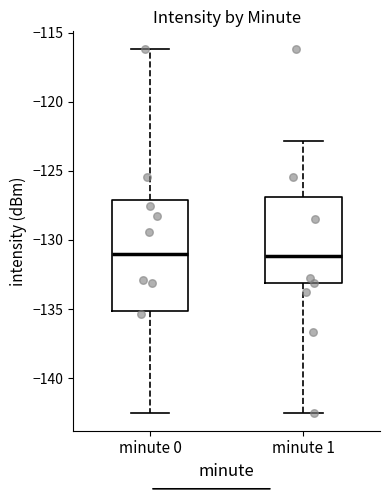

Which box is the tallest, from its lower edge to its upper edge?

minute 0